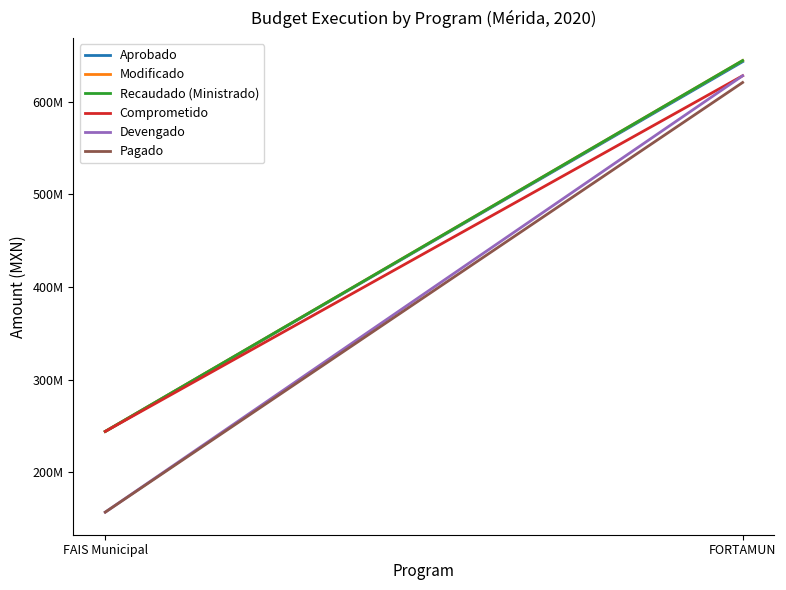

What is the approximate value of Aprobado at FAIS Municipal?

244192827.0